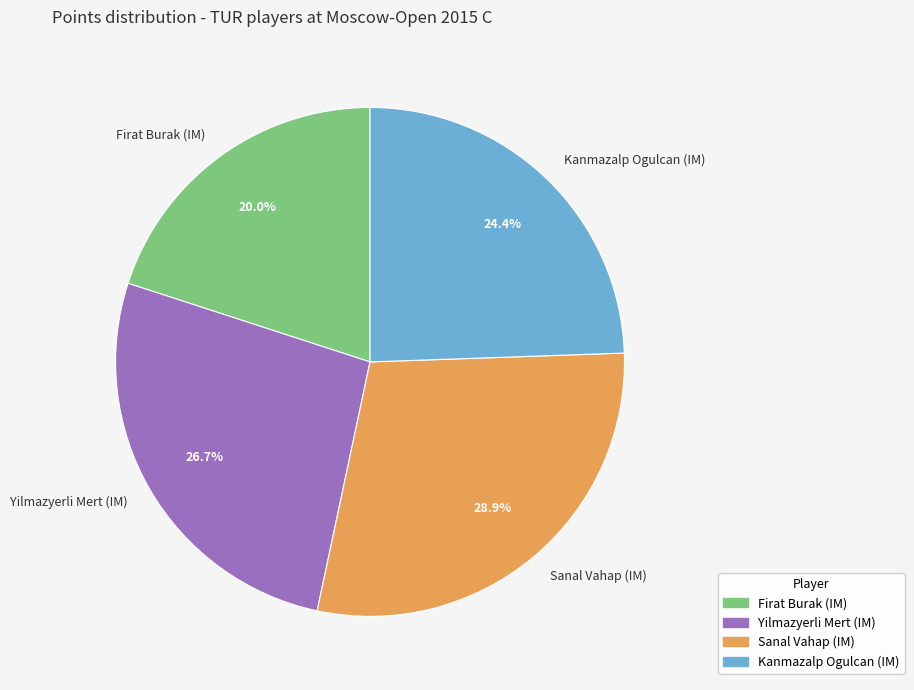

Which category has the biggest portion of the pie?

Sanal Vahap (IM)